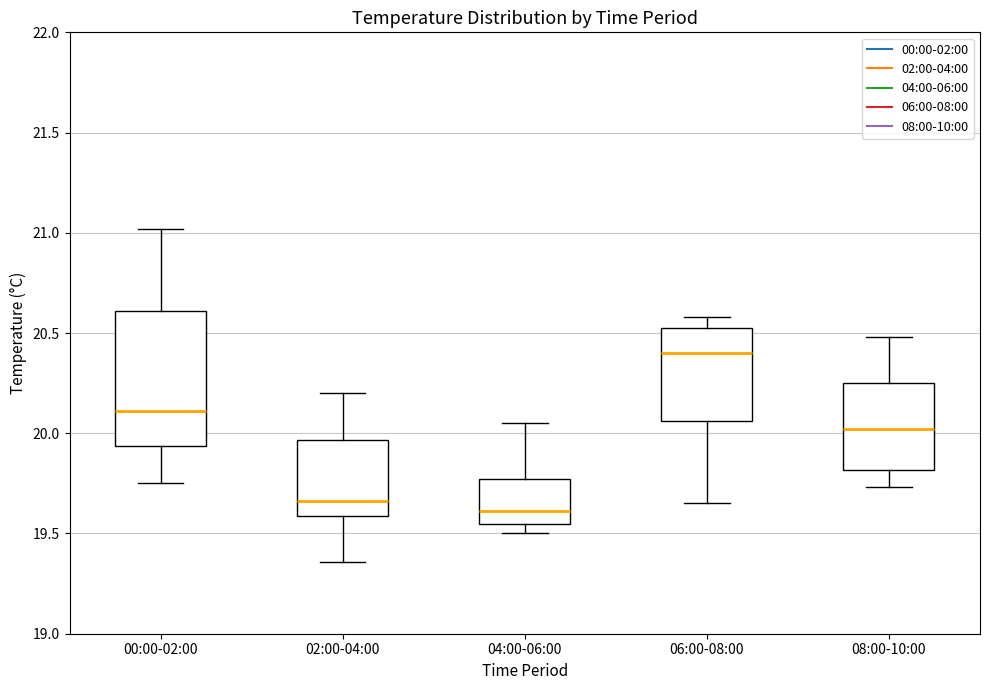

Which box has the highest median line?

06:00-08:00